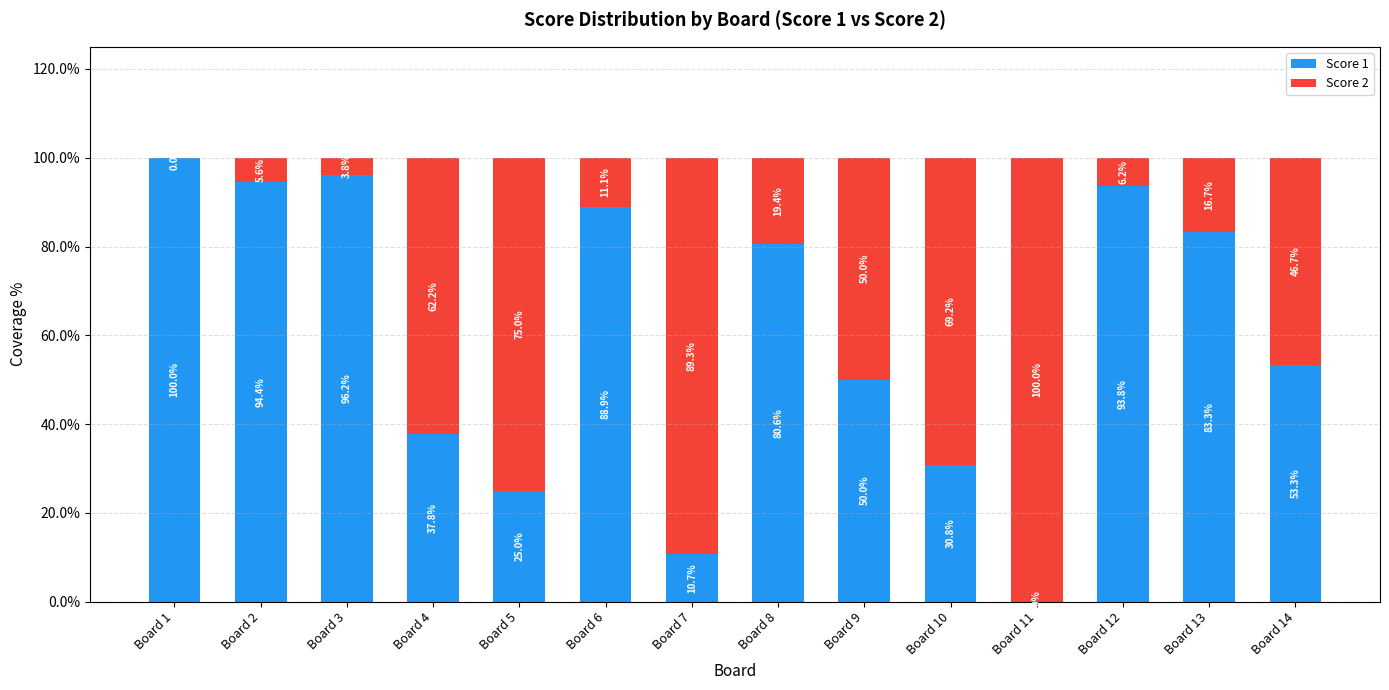

Reading left to right, transcribe the values for Score 1.

Board 1=100.0	Board 2=94.4	Board 3=96.2	Board 4=37.8	Board 5=25.0	Board 6=88.9	Board 7=10.7	Board 8=80.6	Board 9=50.0	Board 10=30.8	Board 11=0.0	Board 12=93.8	Board 13=83.3	Board 14=53.3